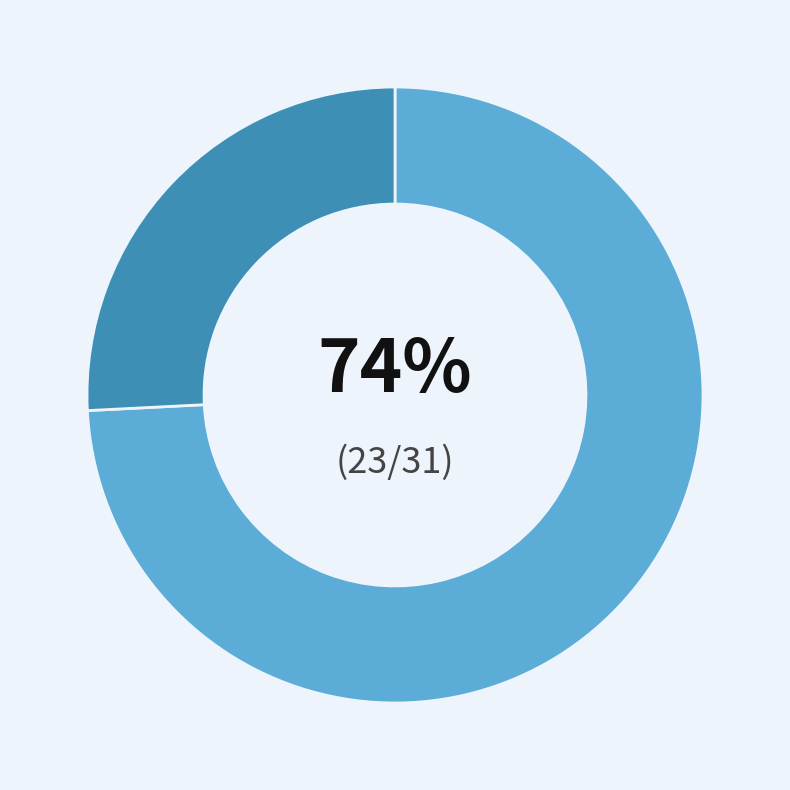

To the nearest percent, what is the difference between the largest and smallest slice percentages?

48%